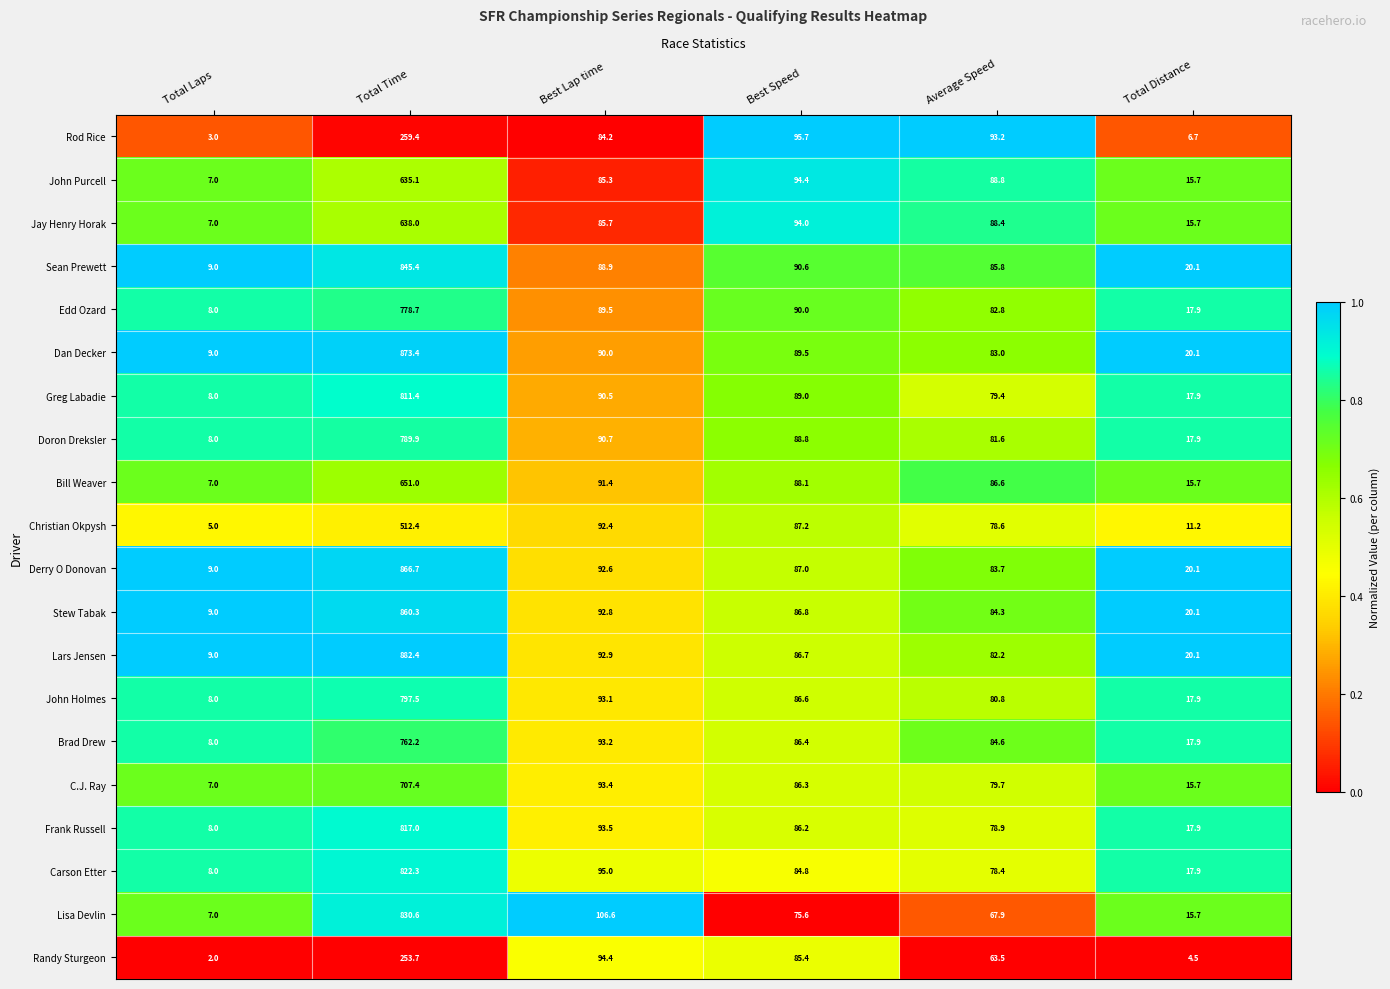

What is the approximate value of Lars Jensen at Best Speed?

86.7